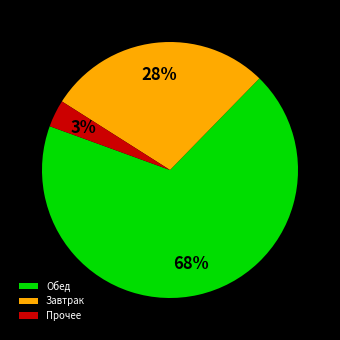

Is it true that Обед is 43% of the pie?

False